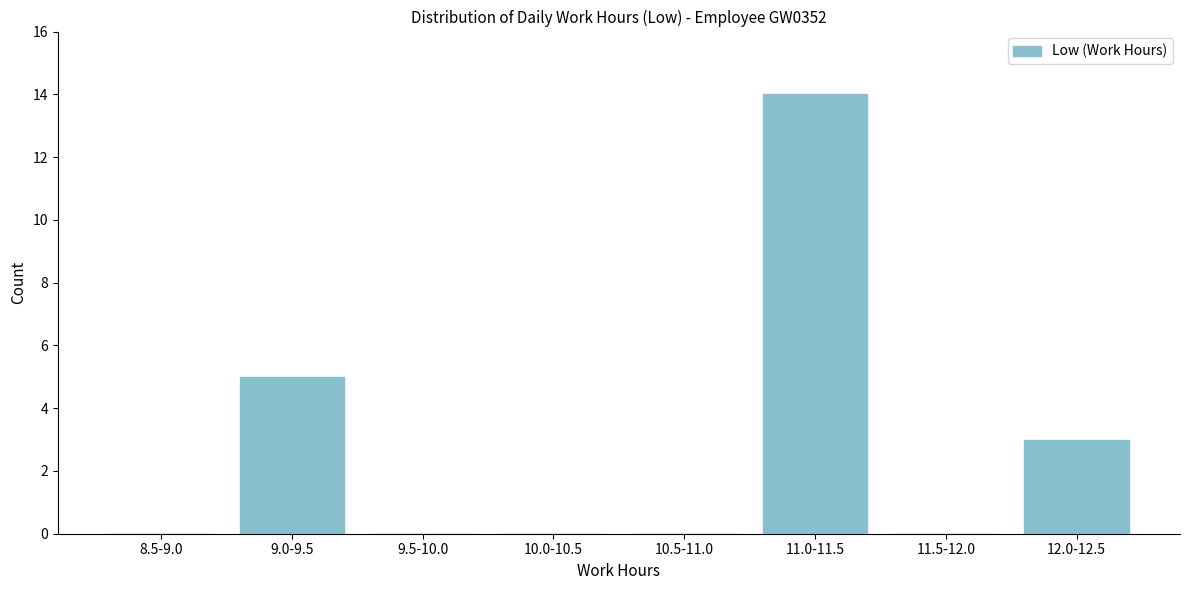

Reading left to right, extract all data points from this chart.

8.5-9.0=0	9.0-9.5=5	9.5-10.0=0	10.0-10.5=0	10.5-11.0=0	11.0-11.5=14	11.5-12.0=0	12.0-12.5=3